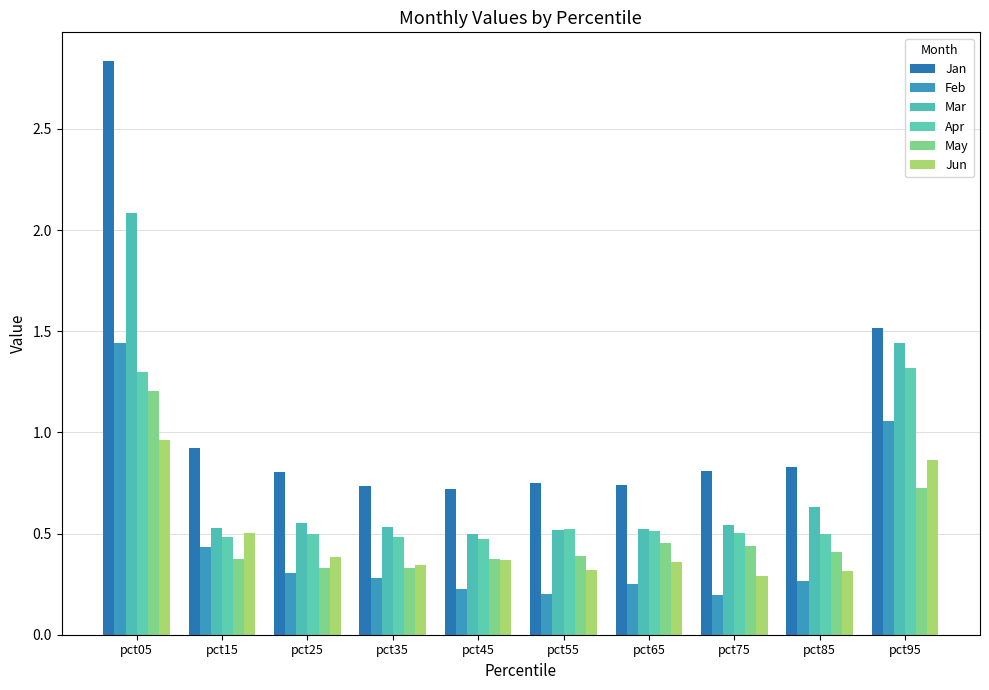

What is the sum of the Jan values at pct05 and pct65?

3.6